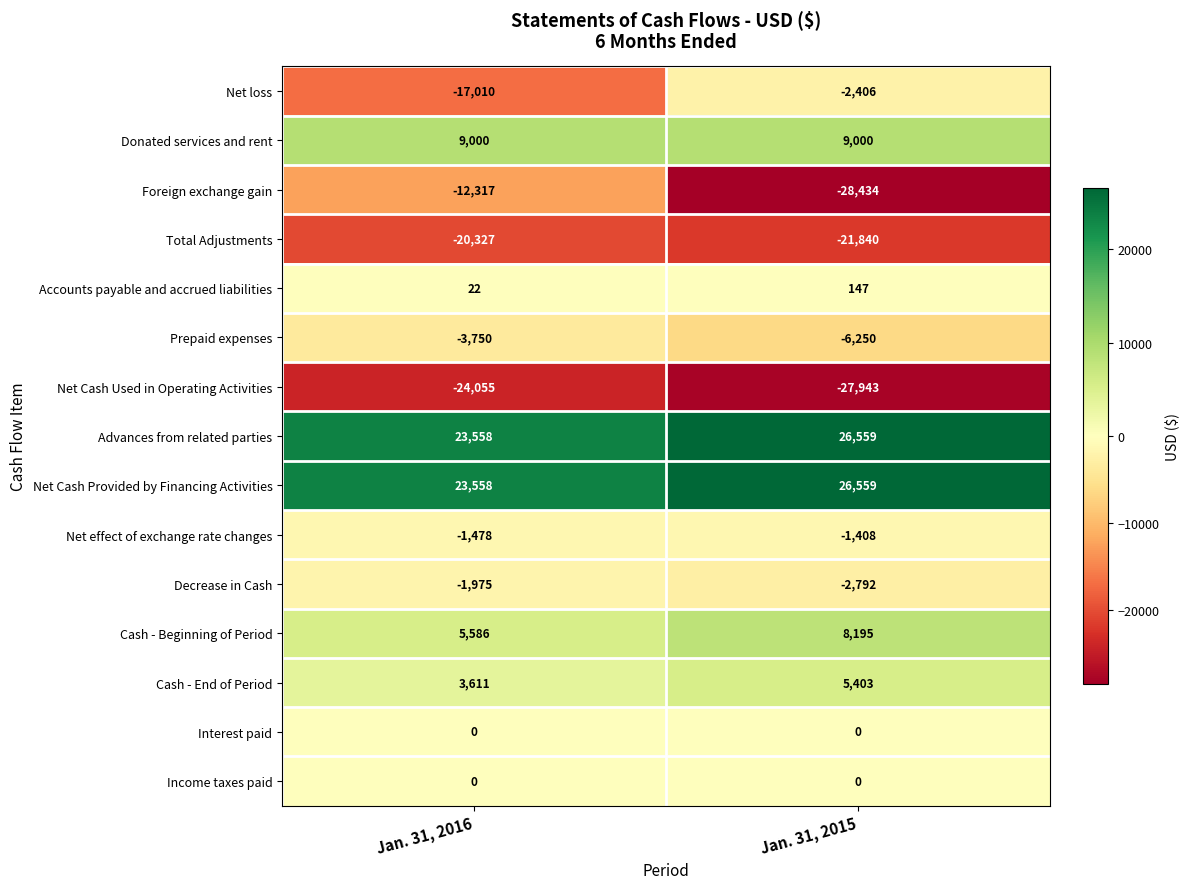

At which category is the sum across all series the highest?

Jan. 31, 2015